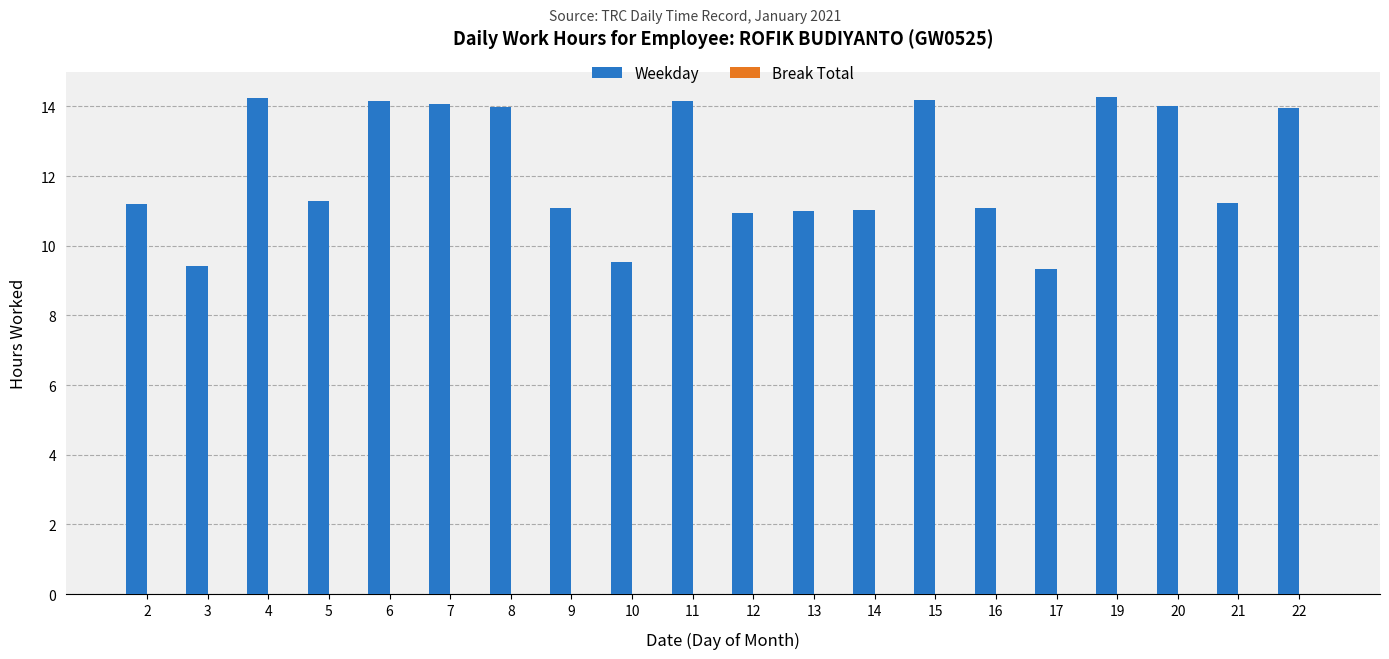

What is the sum of the values at 3 and 13?

20.4